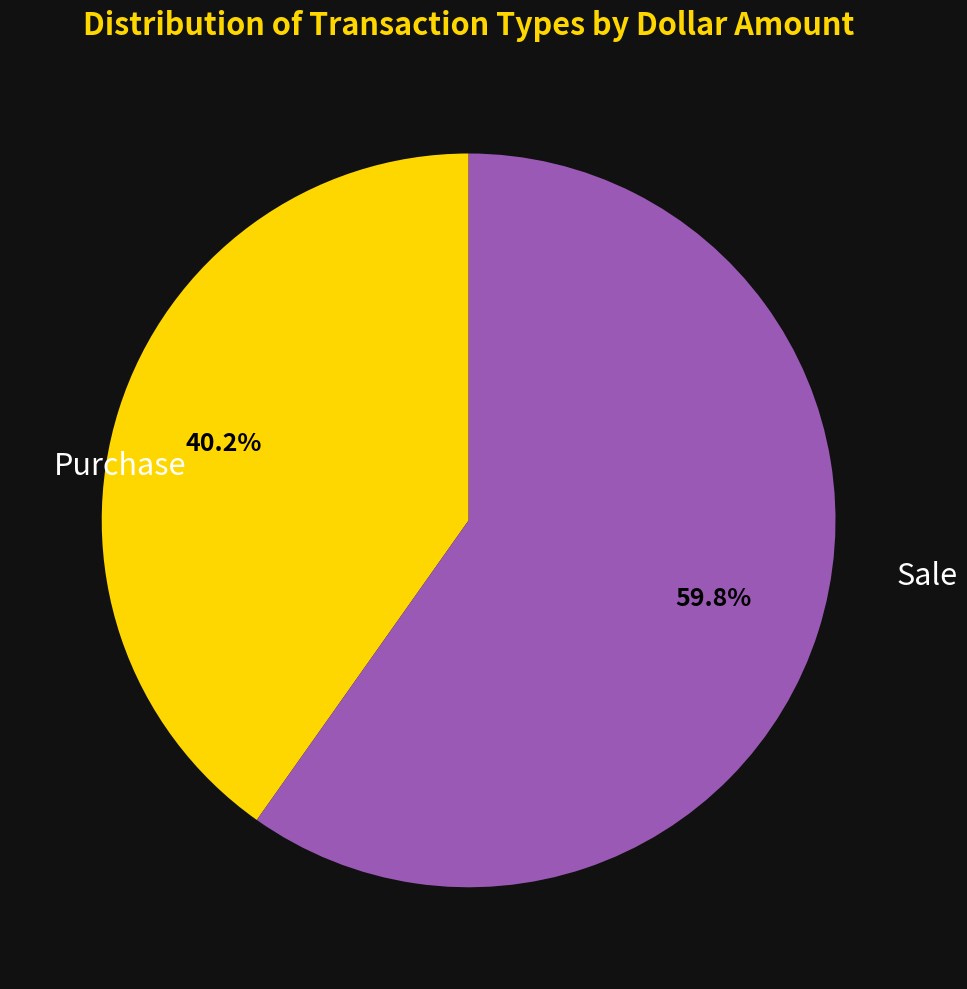

Count the number of slices in the pie.

2